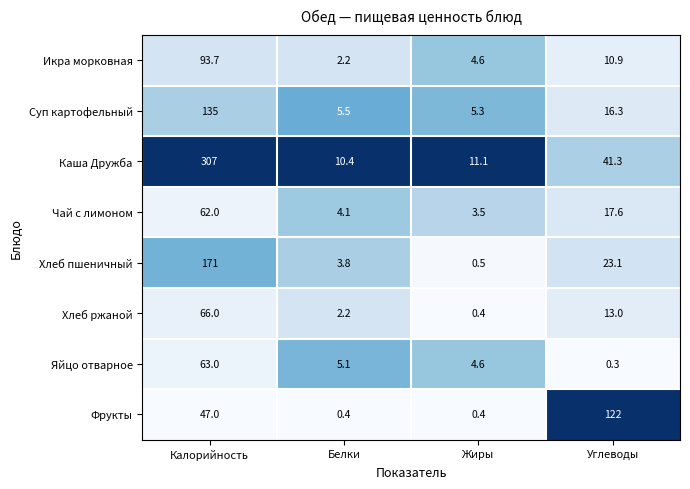

What is the difference between the Хлеб ржаной values at Калорийность and Углеводы?

53.0